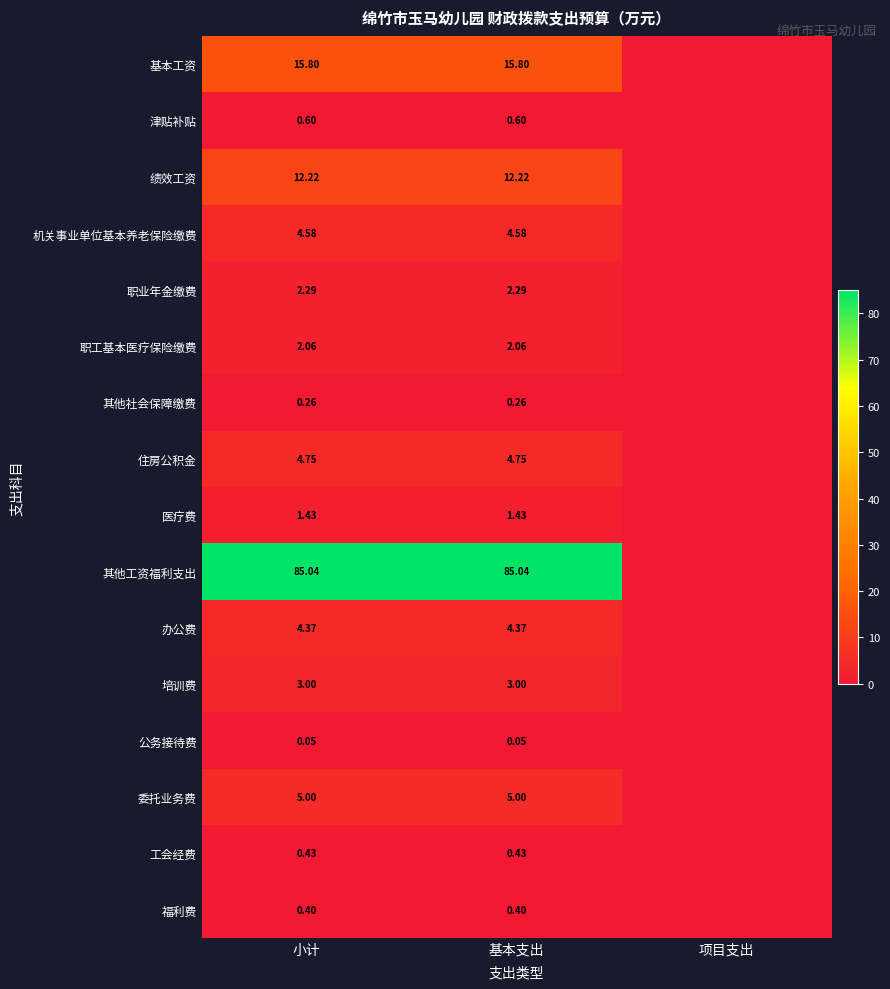

At 基本支出, list the series in order from smallest to largest.

公务接待费, 其他社会保障缴费, 福利费, 工会经费, 津贴补贴, 医疗费, 职工基本医疗保险缴费, 职业年金缴费, 培训费, 办公费, 机关事业单位基本养老保险缴费, 住房公积金, 委托业务费, 绩效工资, 基本工资, 其他工资福利支出